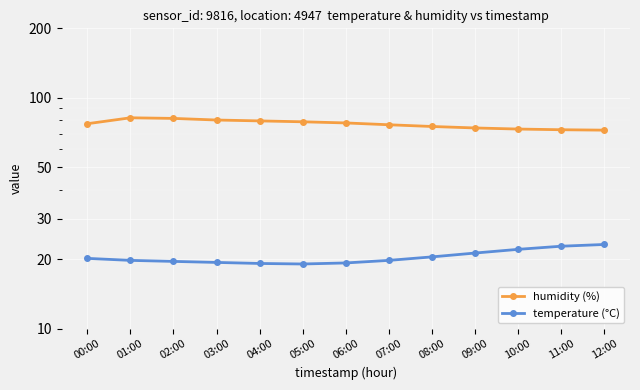

At which category does the chart reach its peak across all series?

01:00